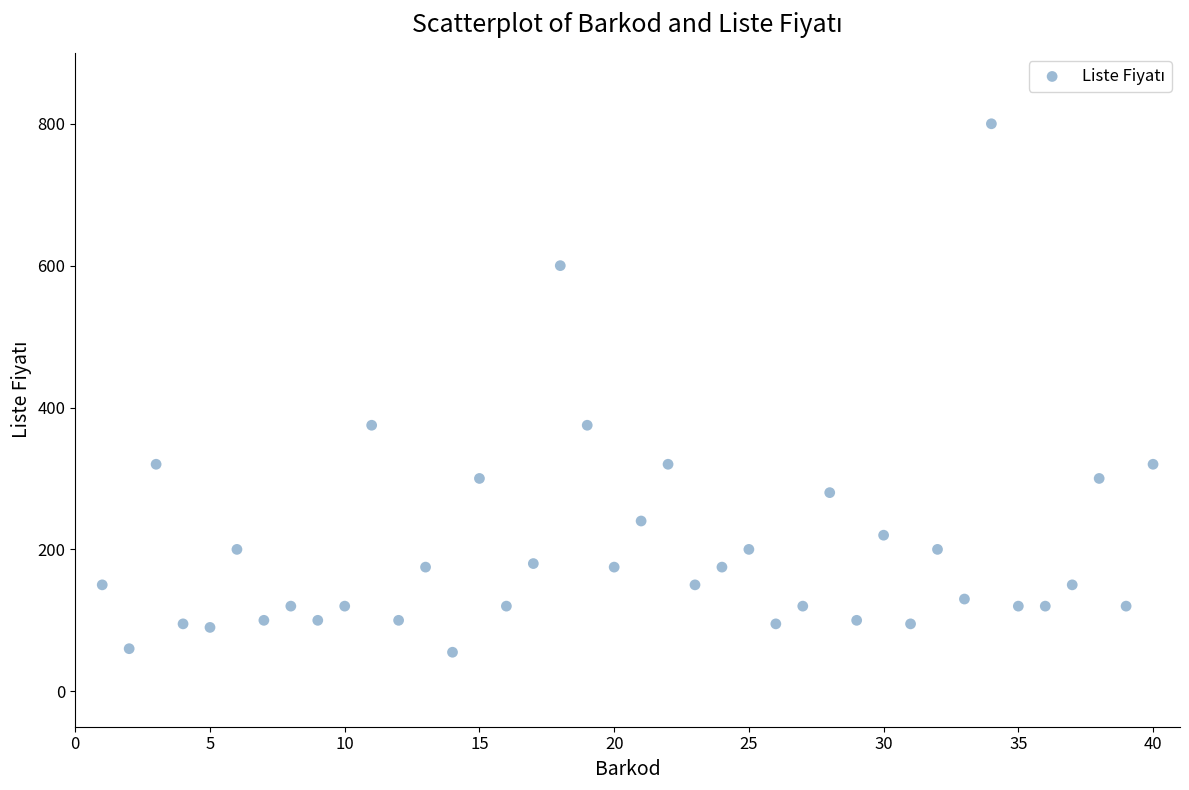

What is the range of X values (max minus min)?

39